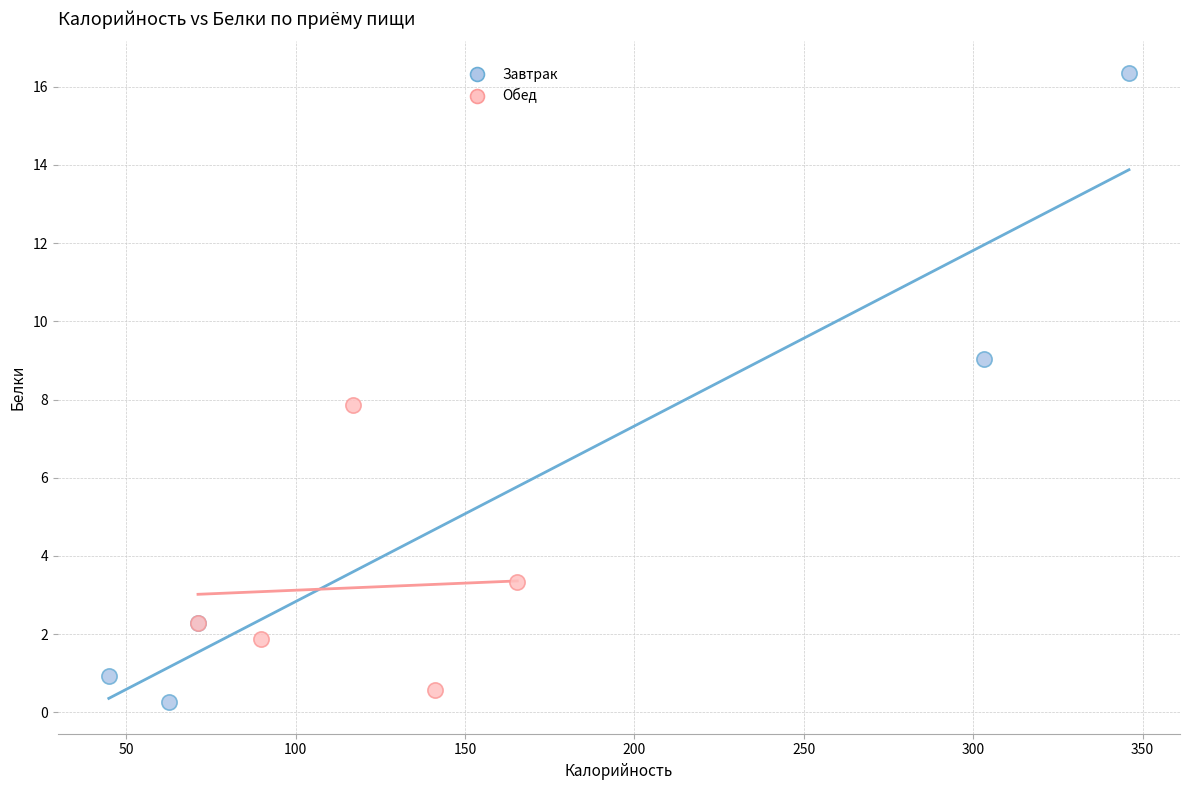

Which series has the widest spread of Y values?

Завтрак